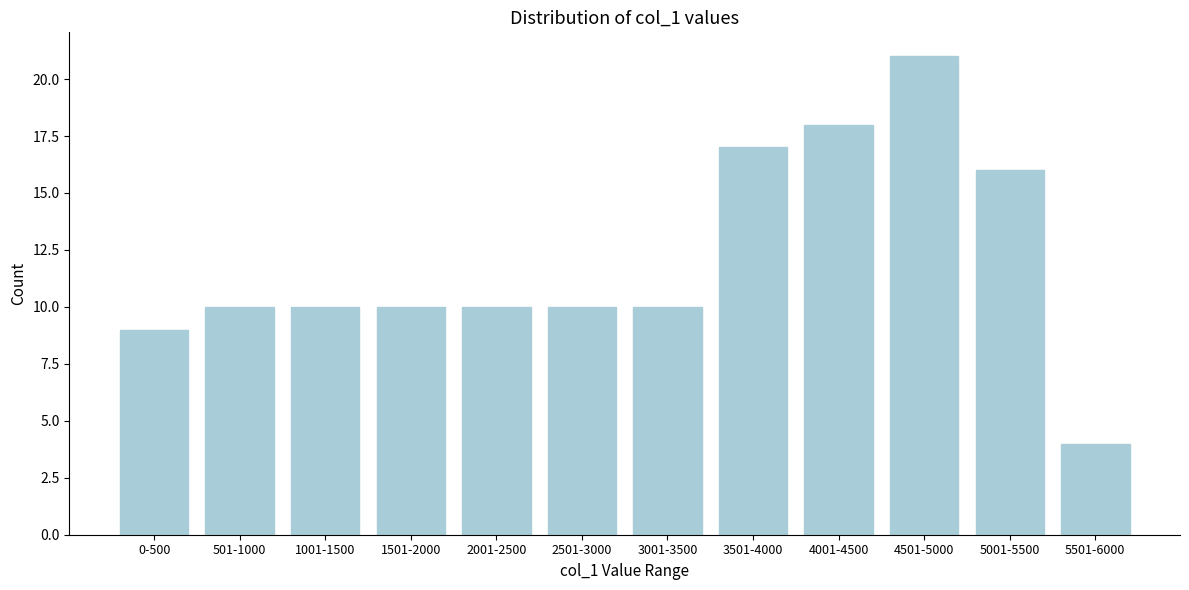

Reading right to left, list all the values displayed in this chart.

4	16	21	18	17	10	10	10	10	10	10	9